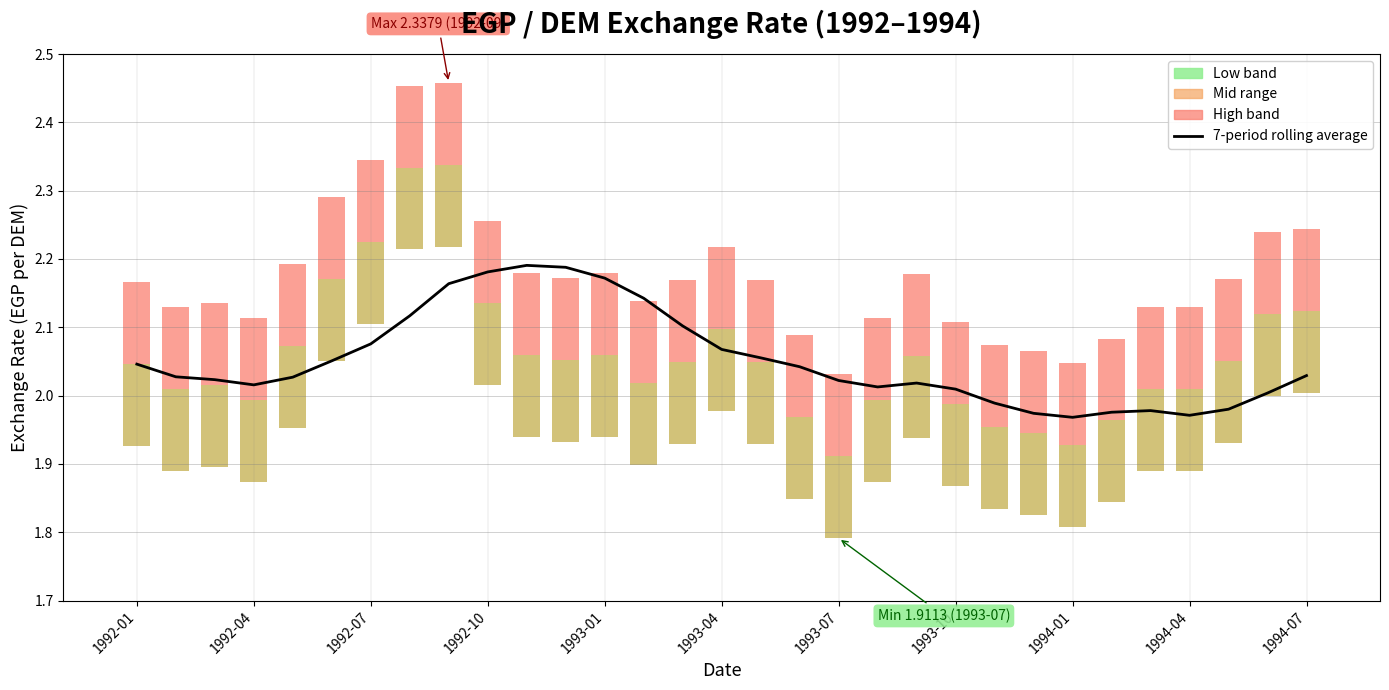

What is the sum of all Low band values?

3.7